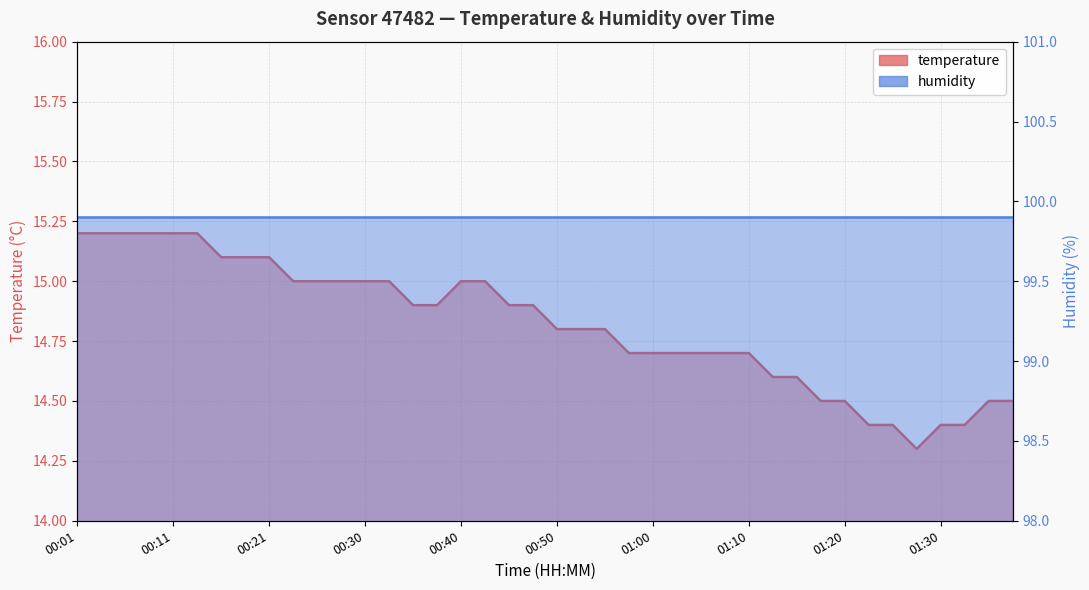

Which category has the lowest value across all series?

01:27